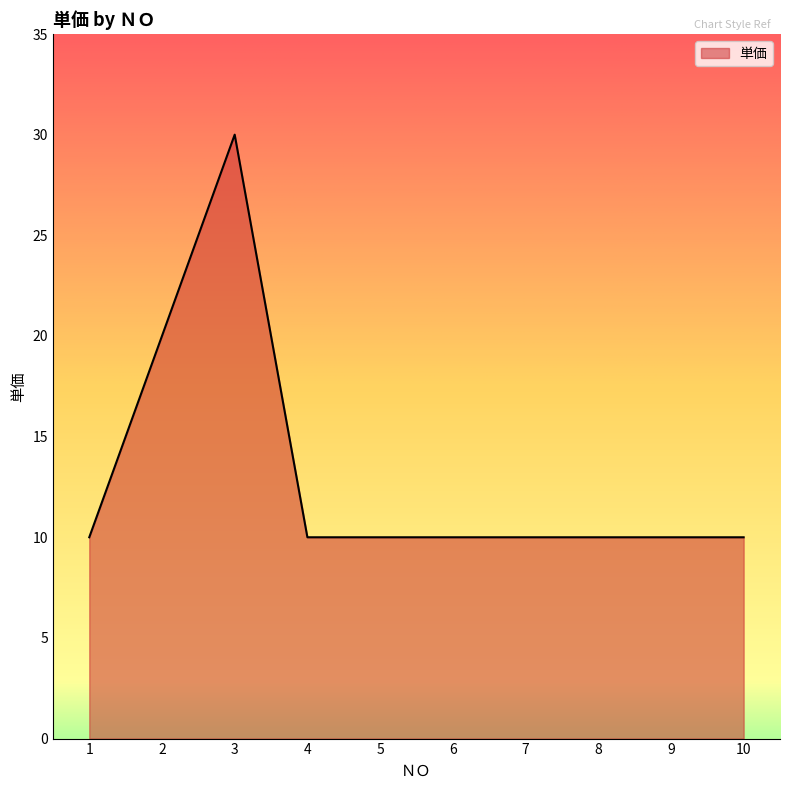

What is the greatest value displayed?

30